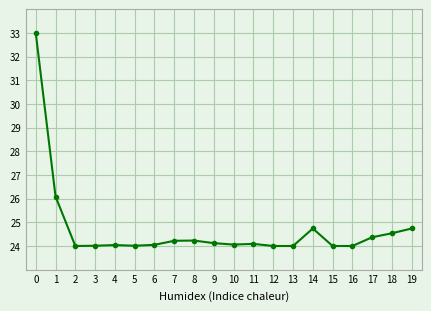

What is the ratio of the value at 0 to the value at 7?

1.4